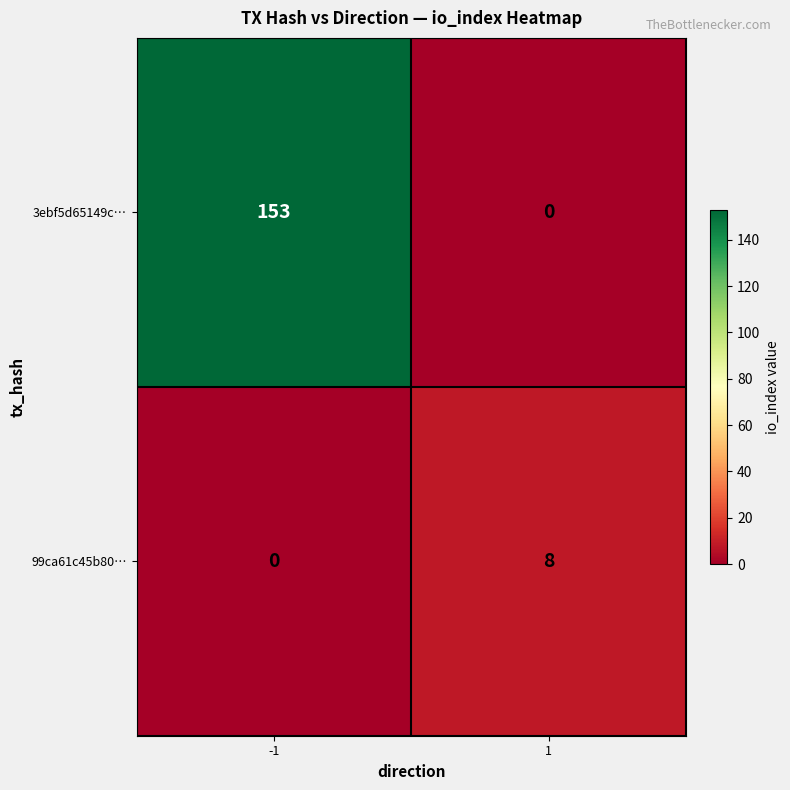

Which series has the largest total across all categories?

3ebf5d65149c…